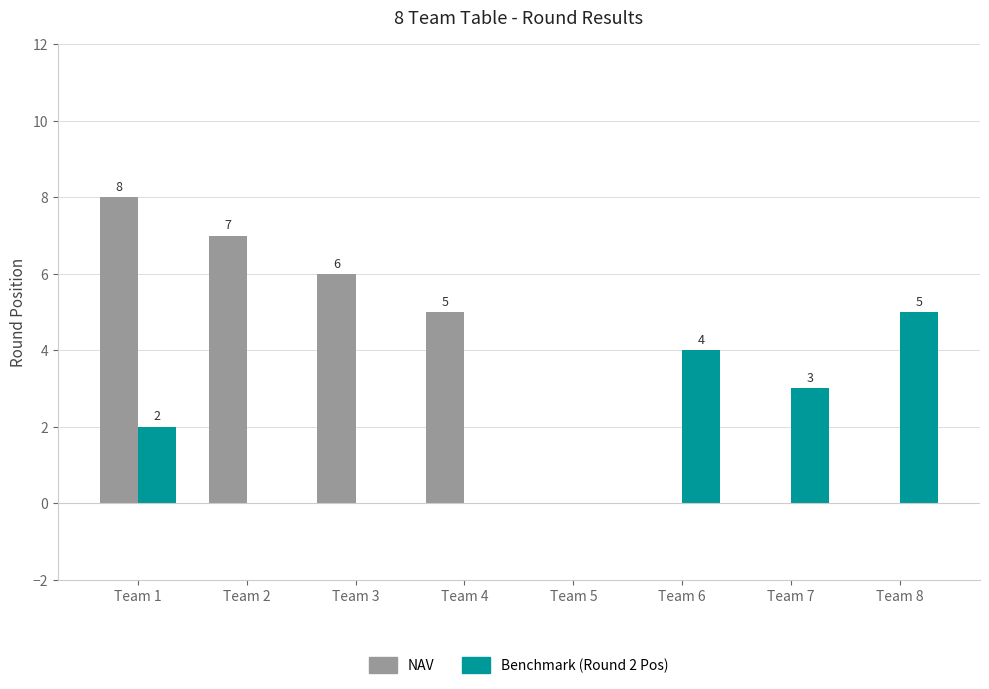

What is the sum of the NAV values at Team 3 and Team 4?

11